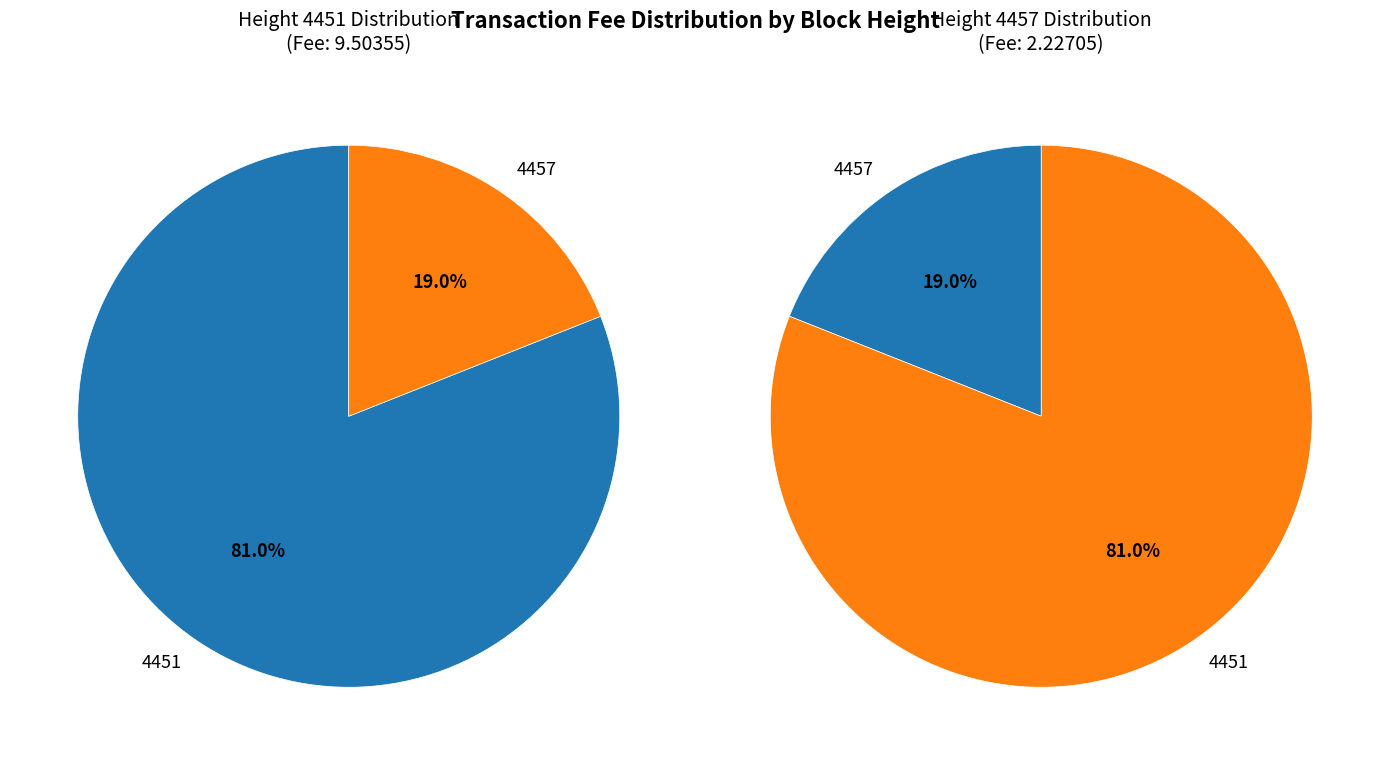

What percentage is the 4457 slice, to the nearest percent?

19%